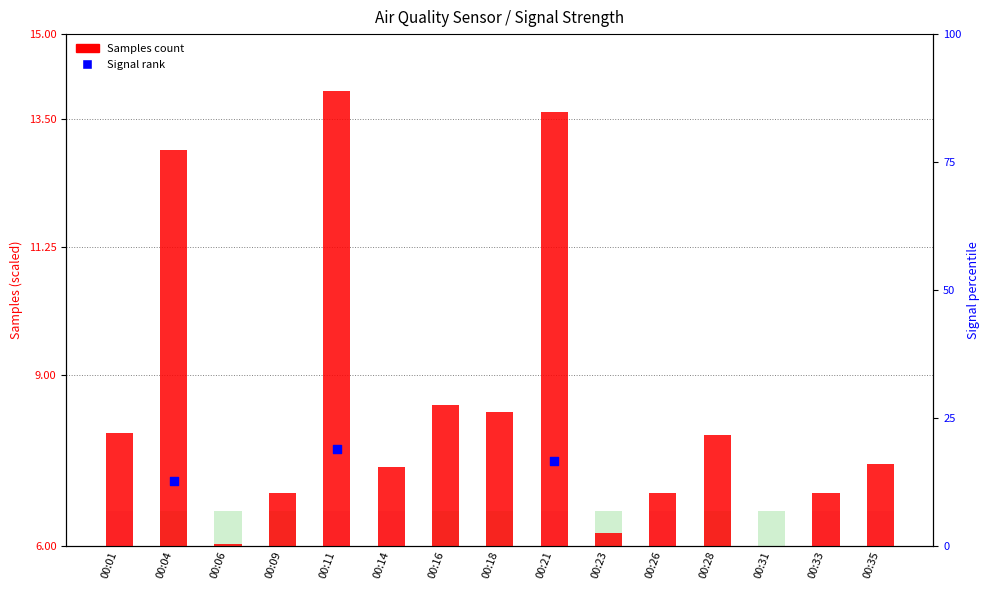

Which series has the largest total across all categories?

Samples (scaled)